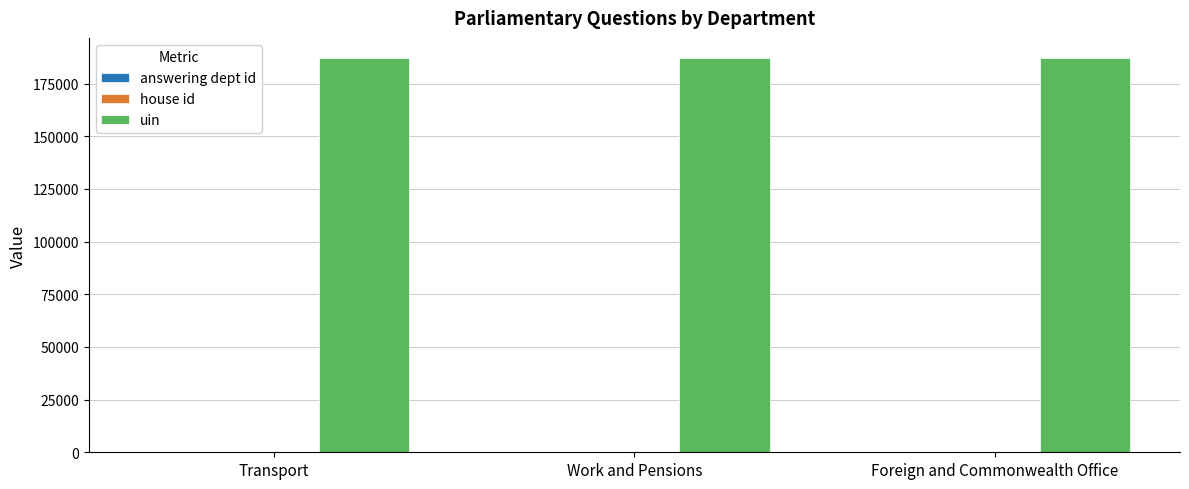

What is the maximum value for uin?

187341